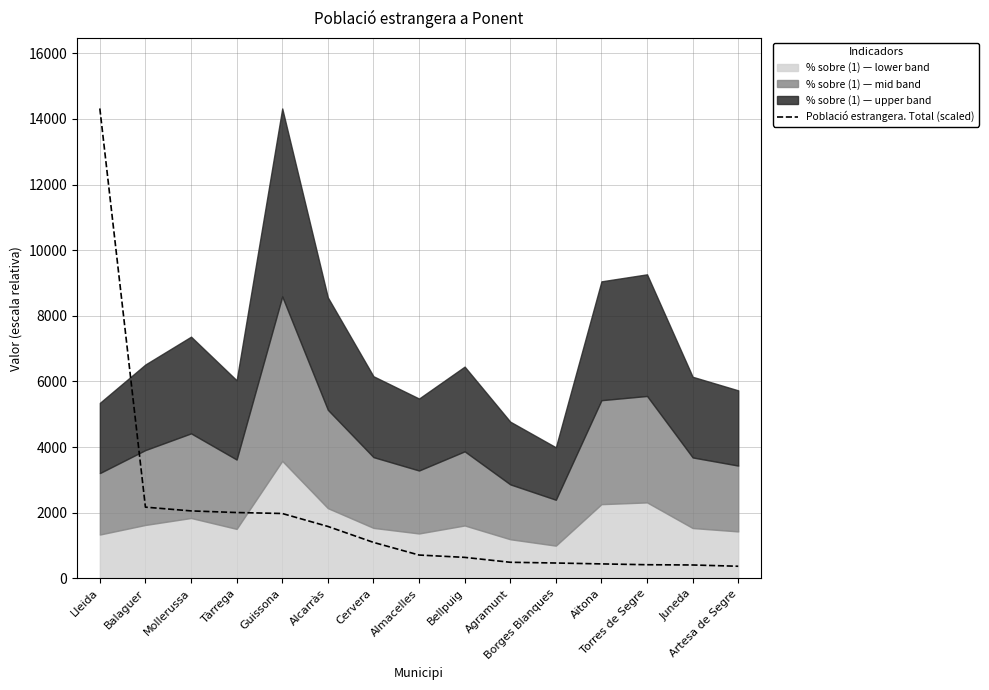

Reading left to right, list all the values displayed in this chart.

14316.5	2172.0	2057.6	2008.0	1978.7	1584.7	1098.3	713.2	642.2	492.7	470.2	443.1	418.0	410.2	371.5